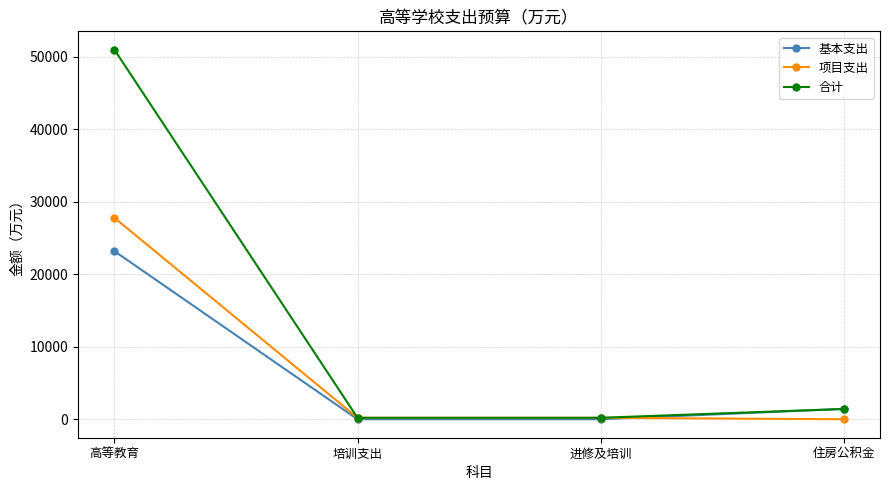

Rank the series at 高等教育 from lowest to highest value.

基本支出, 项目支出, 合计